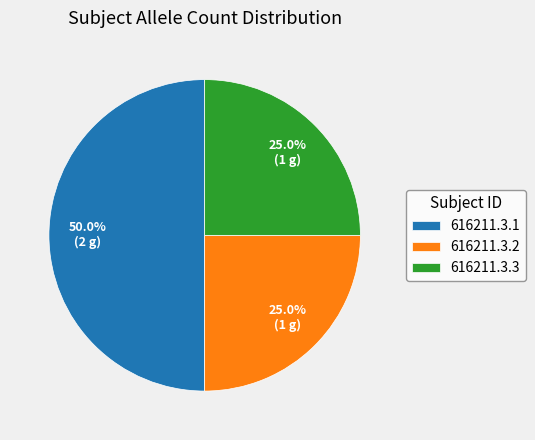

How much of the chart is everything except 616211.3.2?

75.0%